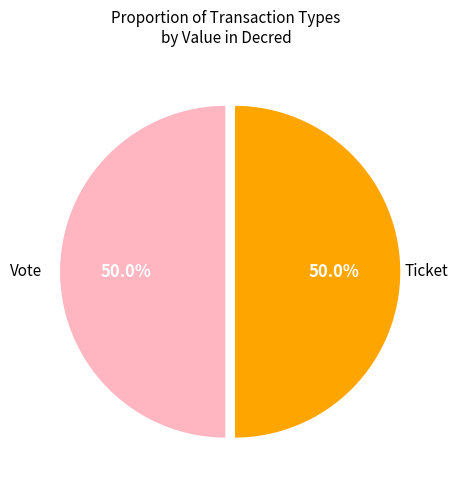

What percentage do Ticket and Vote together represent?

100.0%